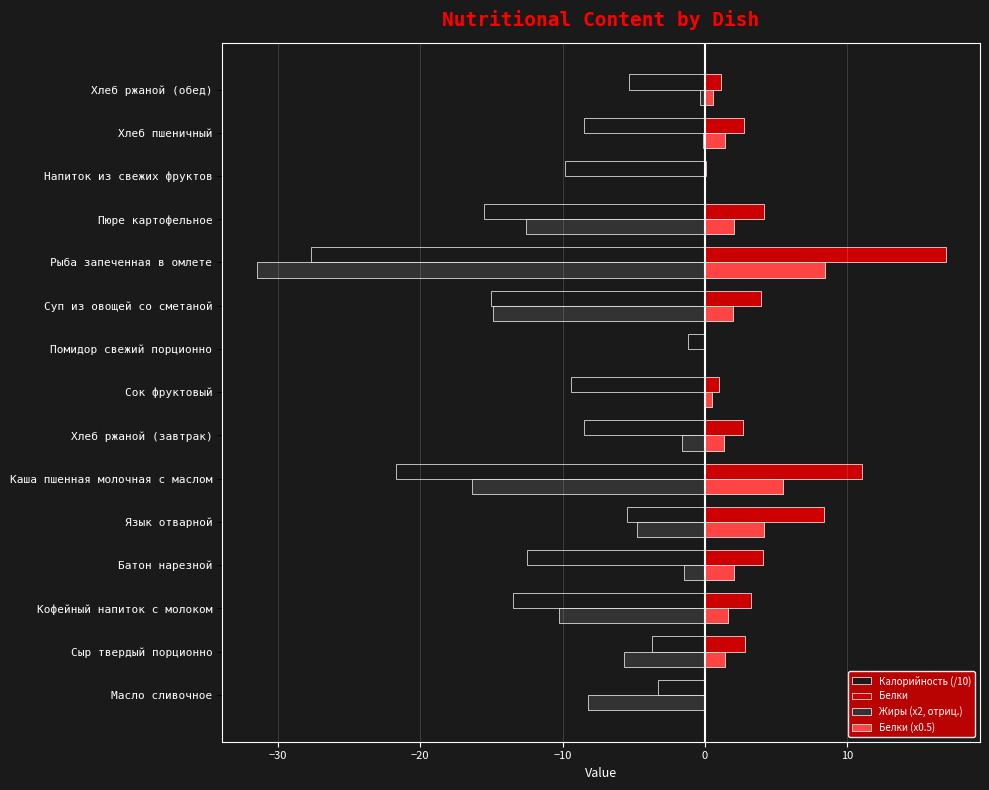

What is the total value across all series at Суп из овощей со сметаной?

-24.0